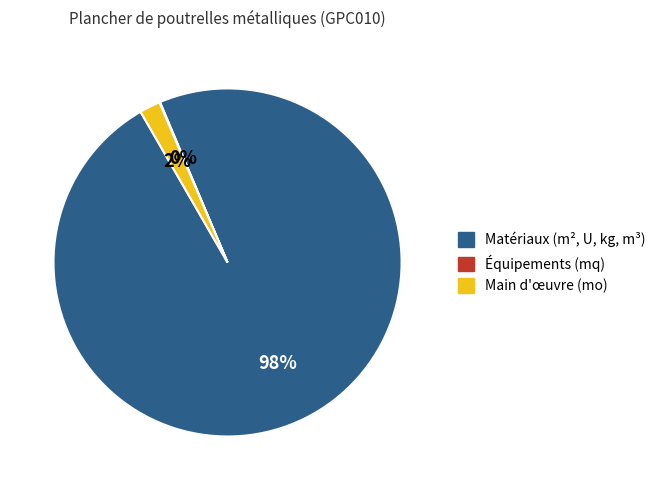

Is there a majority slice in this chart?

Yes